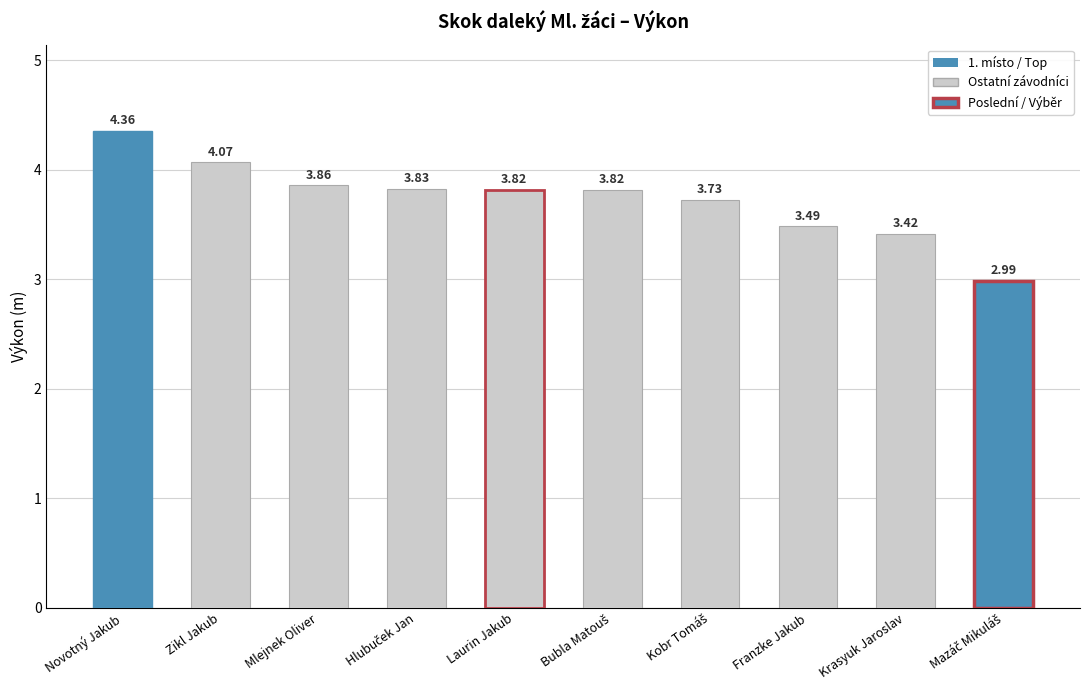

Count the number of values greater than 3.

9